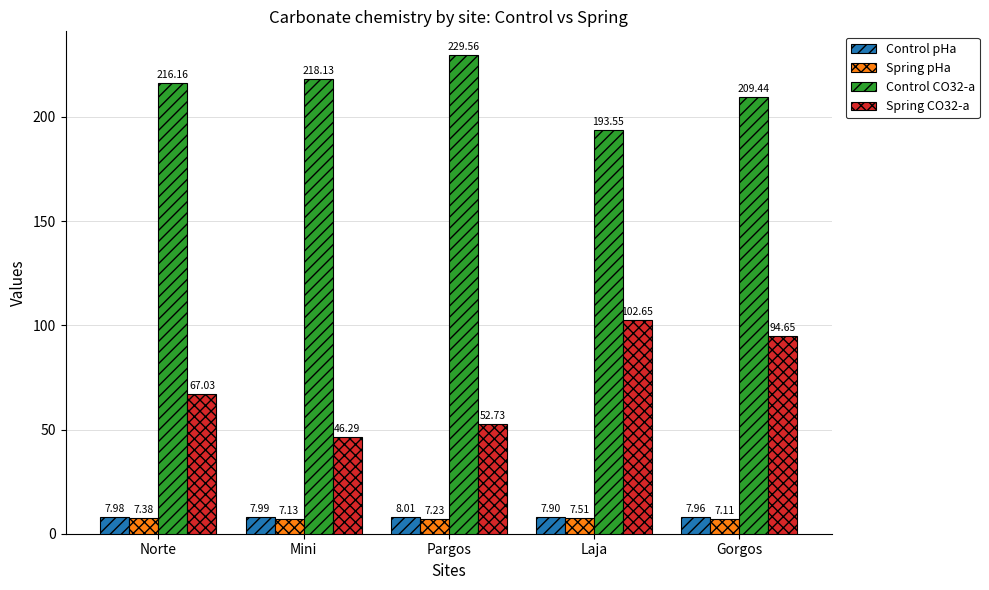

Does the chart contain any negative values?

No